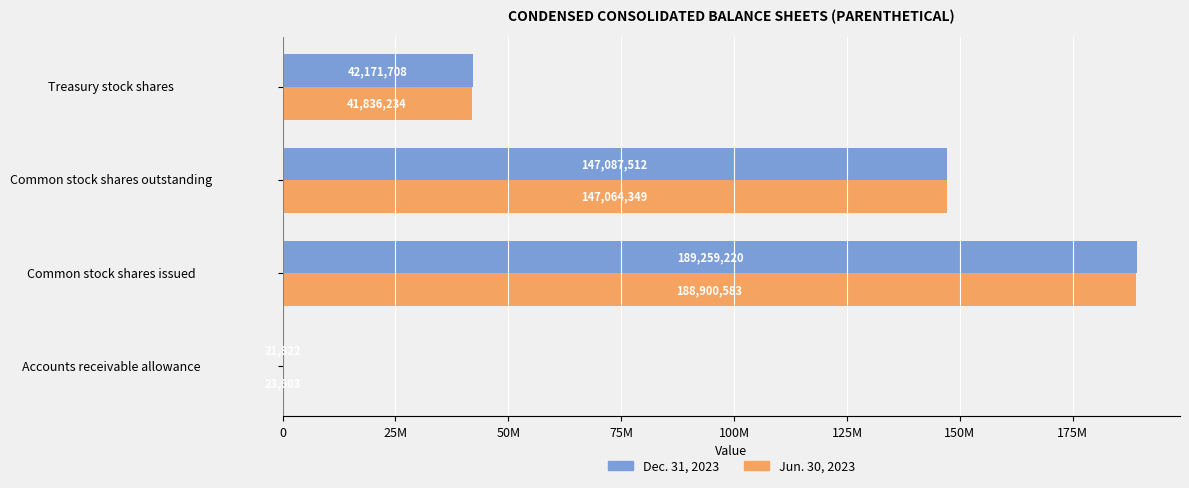

Which series has the widest spread of values?

Dec. 31, 2023